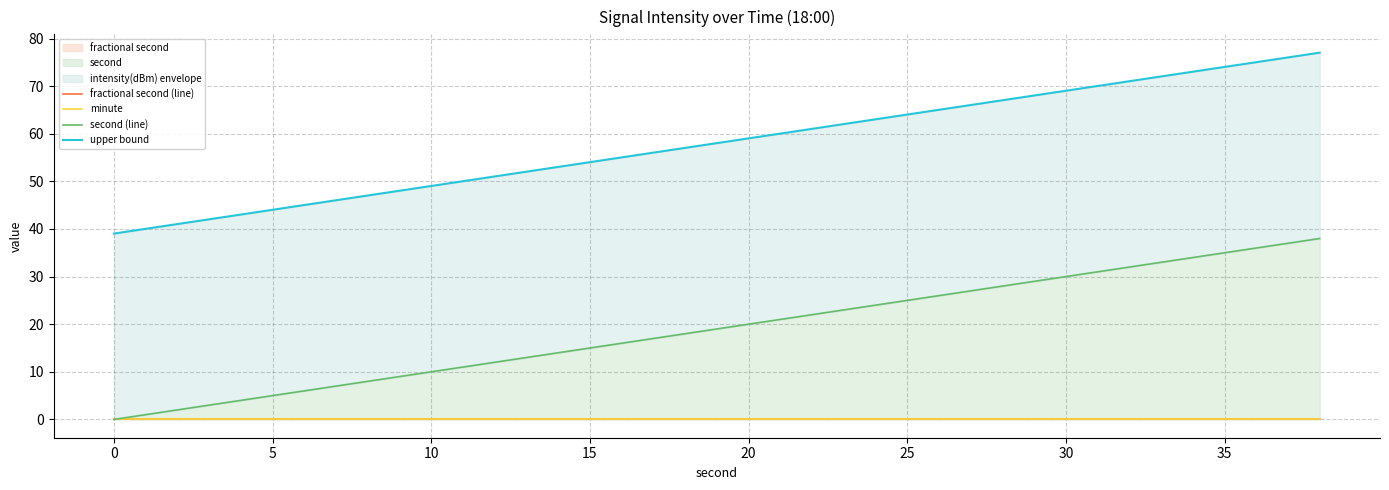

What is the highest value of the upper bound series?

77.0